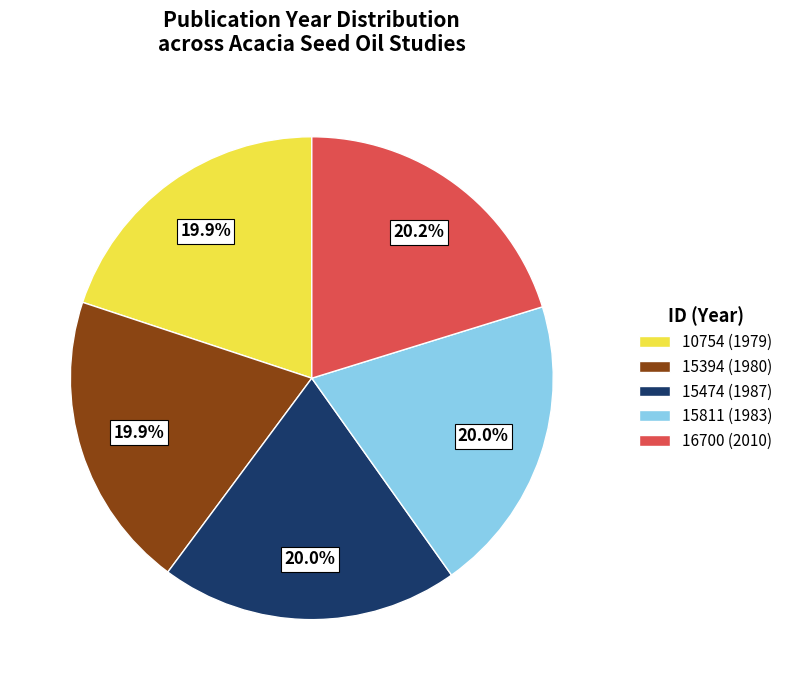

Approximately how many times larger is the value at 15474 compared to 16700?

1.0